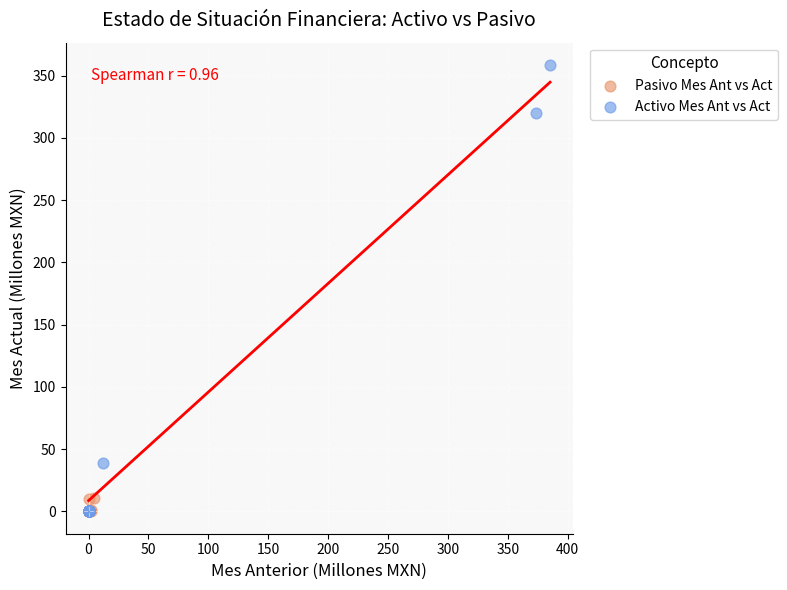

Which series reaches the maximum Y coordinate?

Activo Mes Ant vs Act